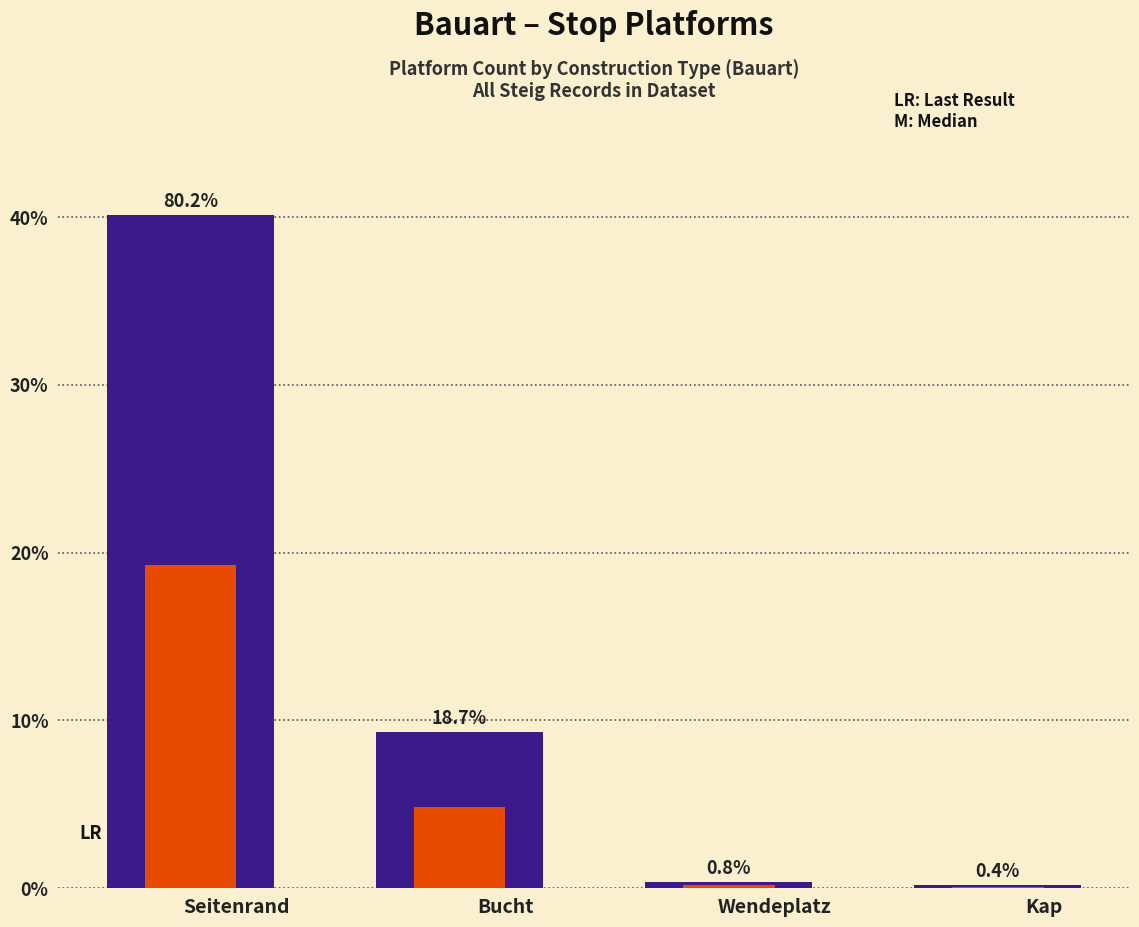

At how many categories does at least one series exceed 56?

1